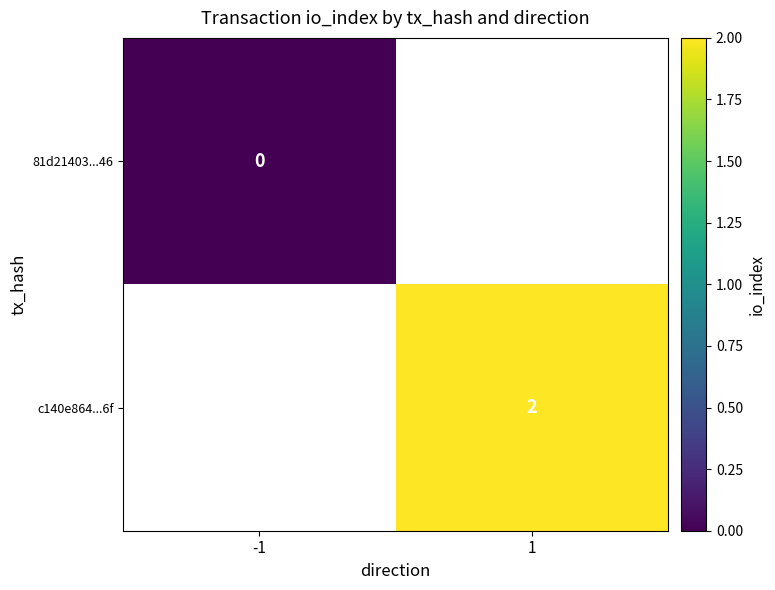

Is the value of 81d21403...46 at -1 greater than the value of c140e864...6f at 1?

No